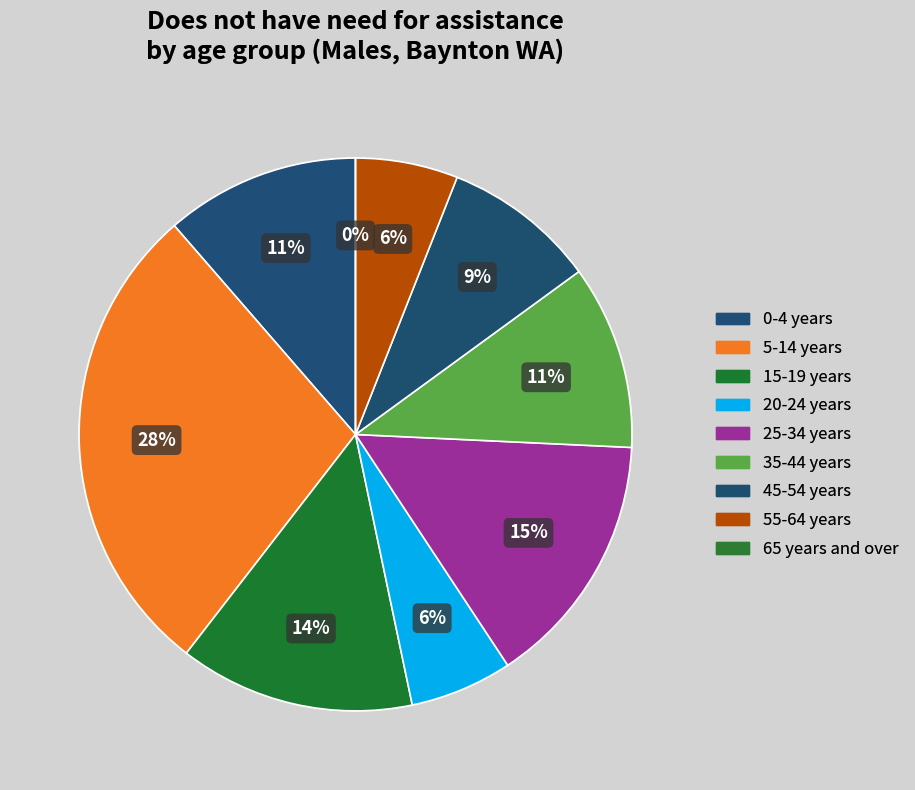

To the nearest percent, what is the average slice percentage?

11%